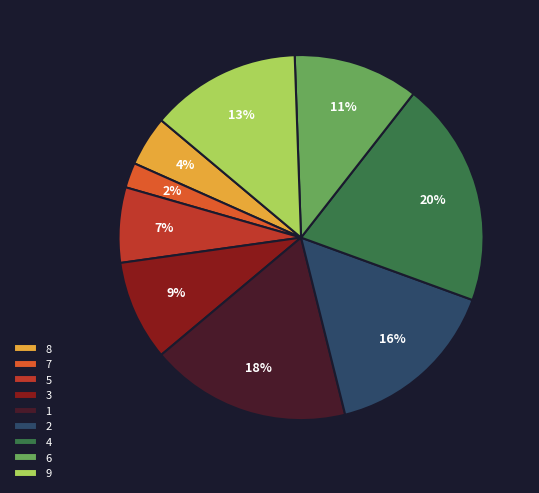

Is 7 the majority of the pie?

No